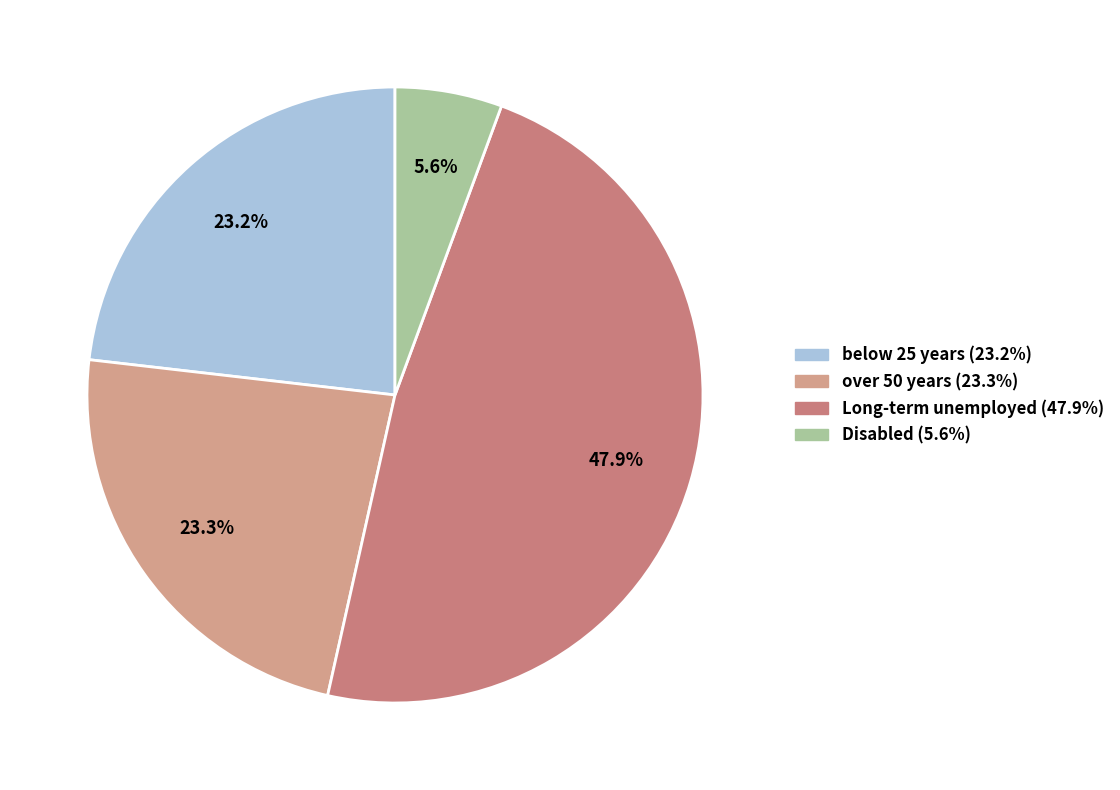

How many slices are in this pie chart?

4